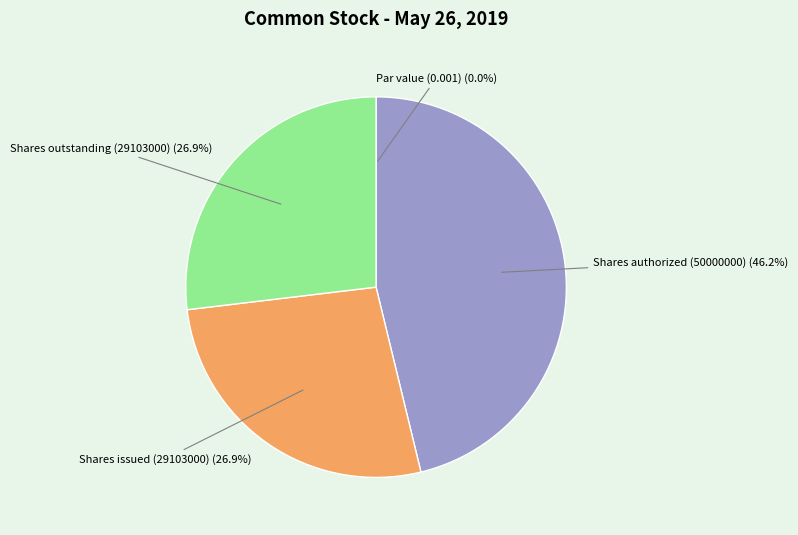

Does Shares authorized (50000000) (46.2%) account for over 50% of the chart?

No